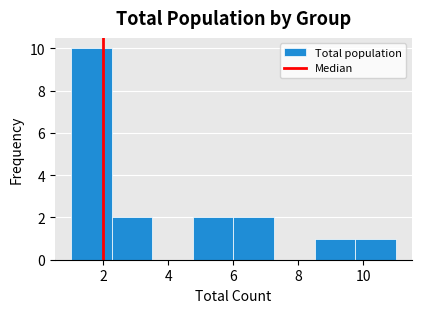

Reading left to right, transcribe this chart: for each bar, give the range it covers on the x-axis and its height. Neither the bar edges nor the heights are printed on the chart, so give them approximately, as read against the axes.

1.00 to 2.25: 10
2.25 to 3.50: 2
3.50 to 4.75: 0
4.75 to 6.00: 2
6.00 to 7.25: 2
7.25 to 8.50: 0
8.50 to 9.75: 1
9.75 to 11.00: 1